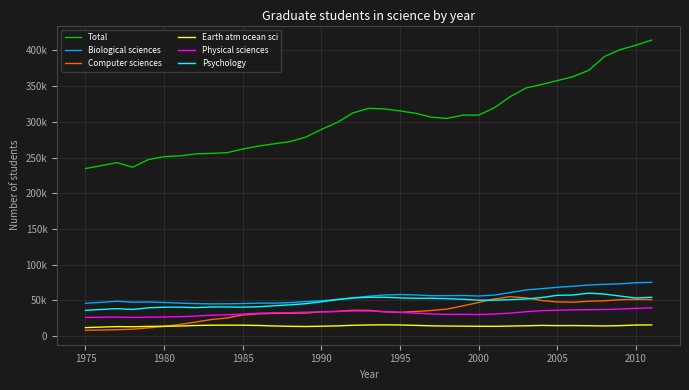

What are all the series names shown in the legend?

Total, Biological sciences, Computer sciences, Earth atm ocean sci, Physical sciences, Psychology